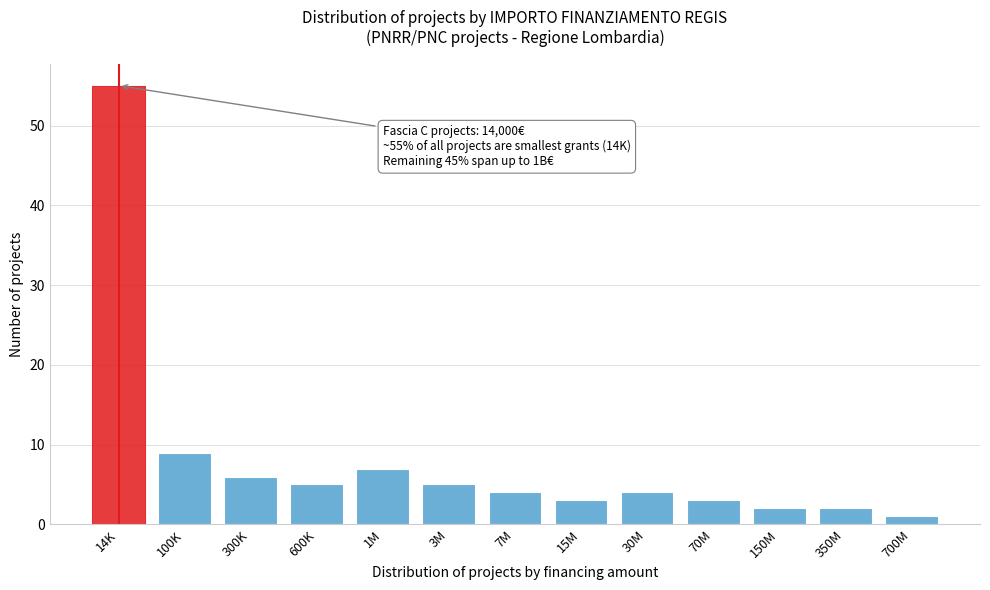

Reading right to left, extract all data points from this chart.

1	2	2	3	4	3	4	5	7	5	6	9	55